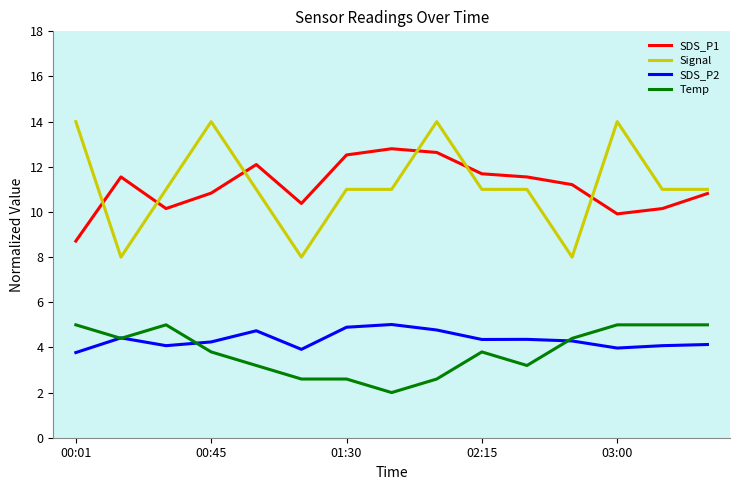

True or false: SDS_P1 and Signal cross at least once.

True